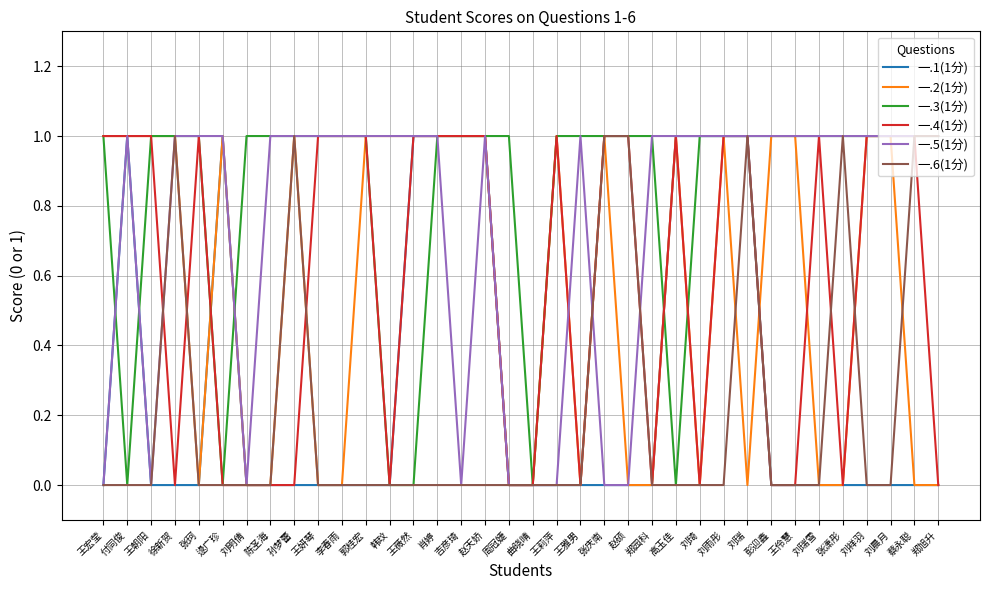

Which series has the largest total across all categories?

一.3(1分)